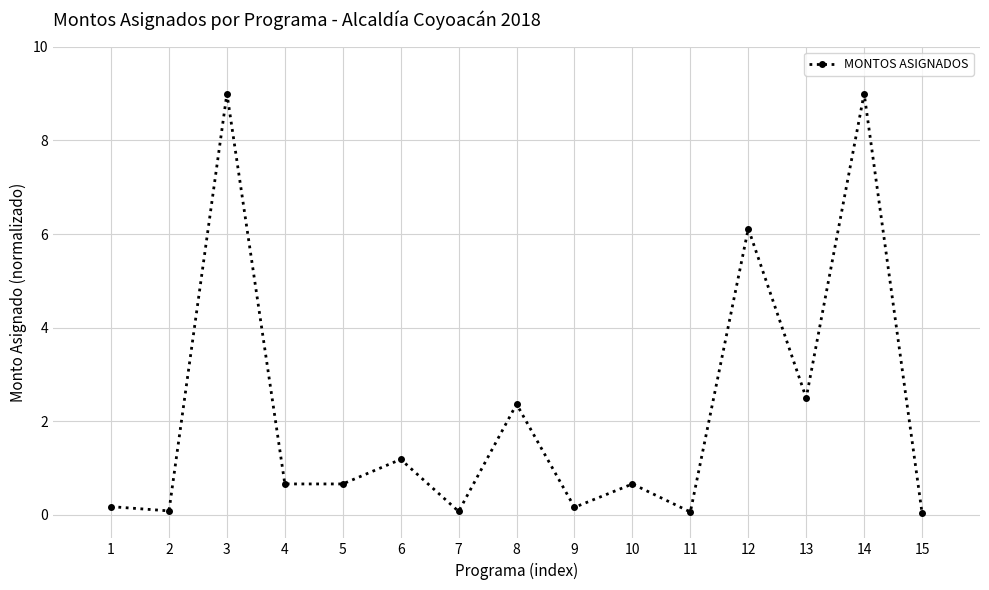

Approximately how many times larger is the value at 6 compared to 8?

0.5